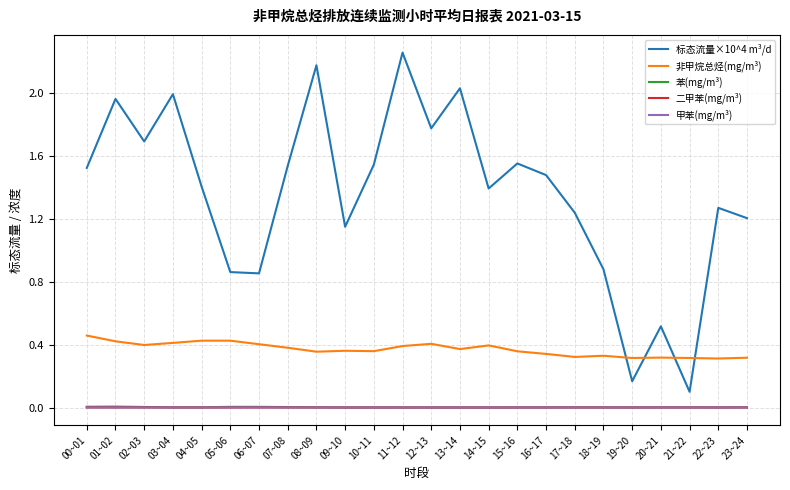

Which category has the highest value across all series?

11~12